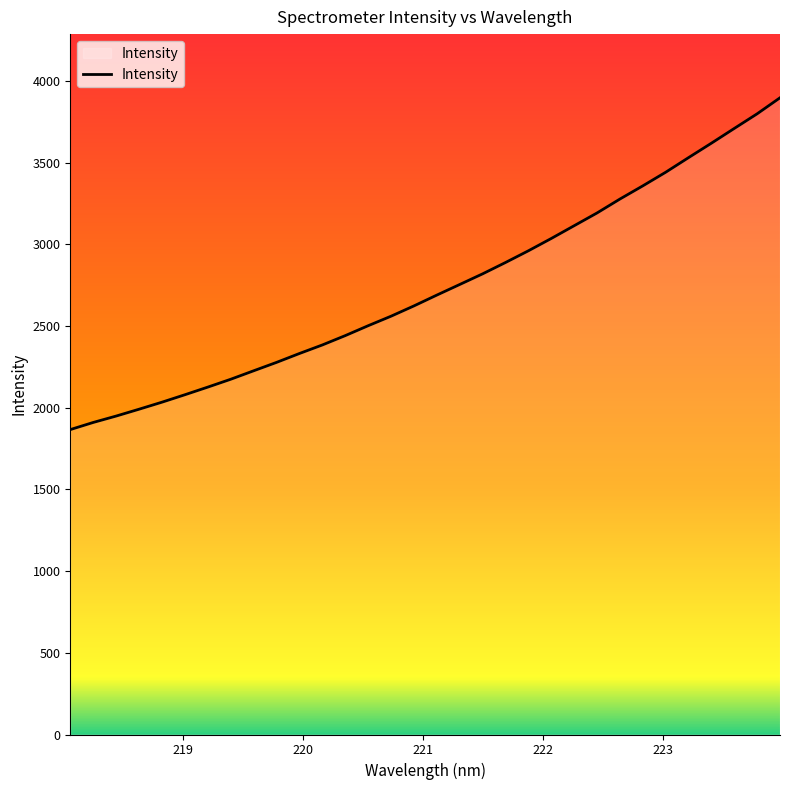

What is the maximum value shown in the chart?

3897.7